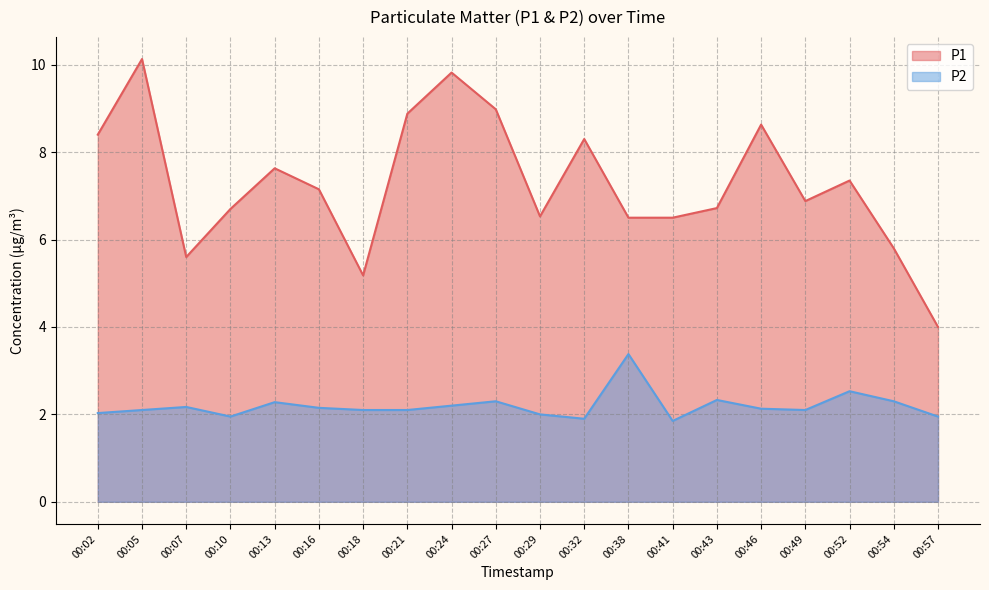

How many lines are shown in the chart?

2